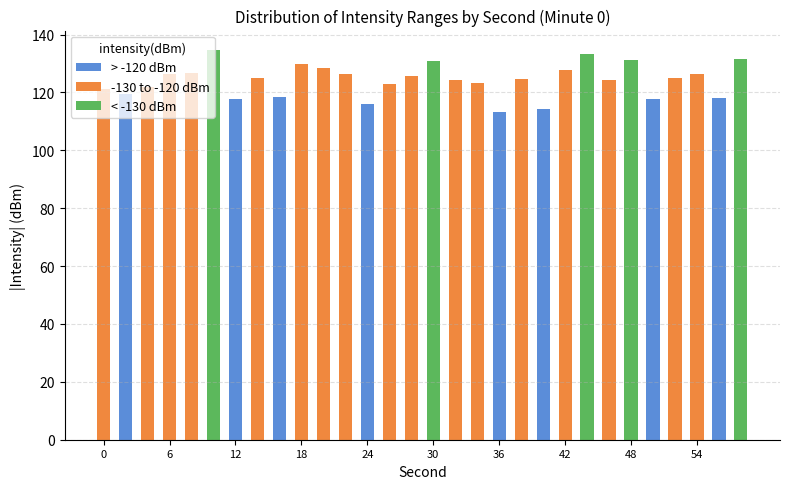

What are all the series names shown in the legend?

> -120 dBm, -130 to -120 dBm, < -130 dBm